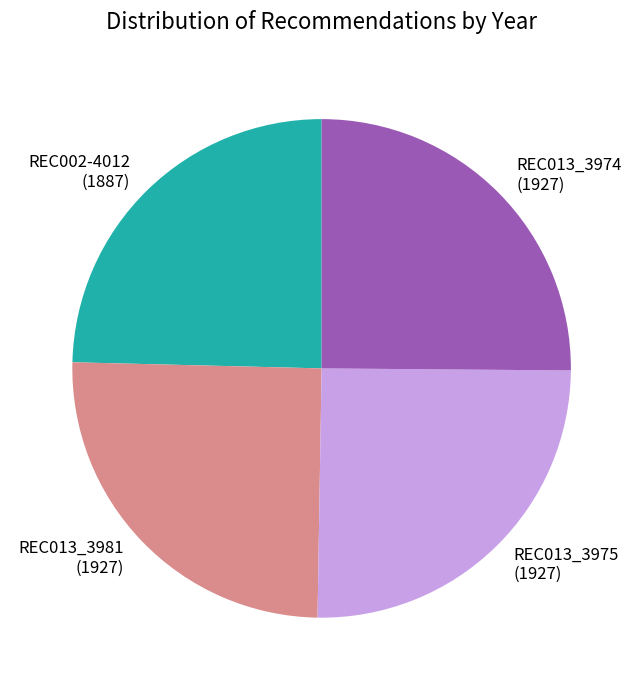

Which category has the smallest portion of the pie?

REC002-4012